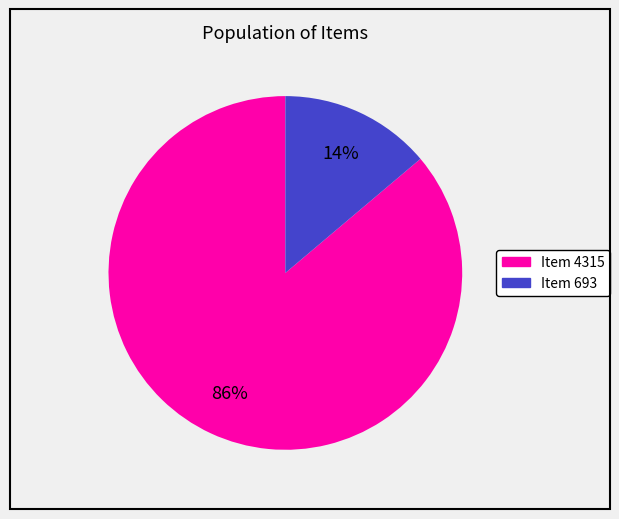

How many slices are in this pie chart?

2